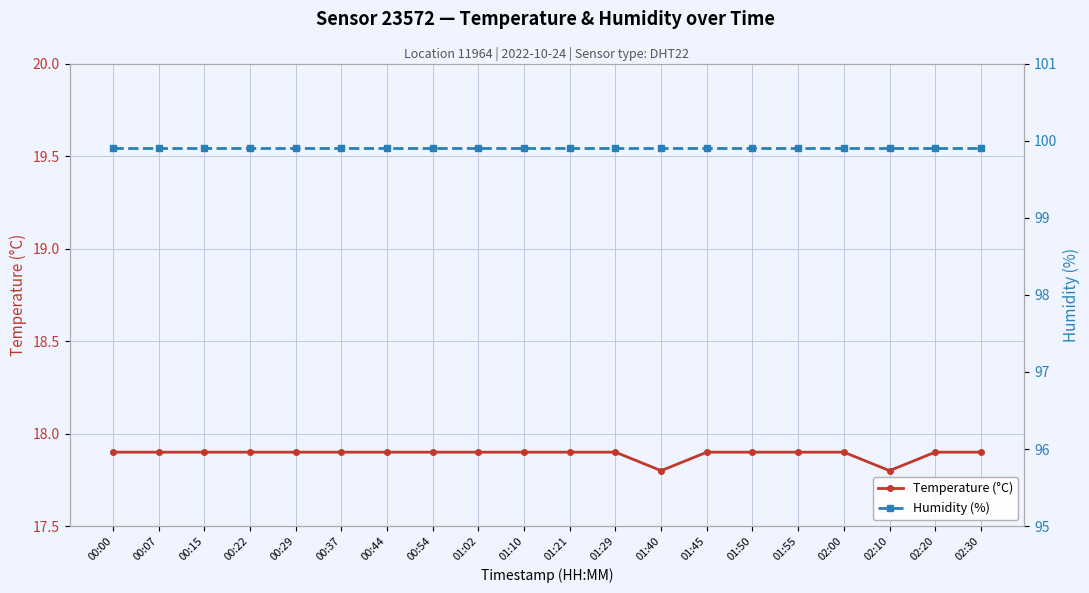

What is the label of the 3rd point from the right?

02:10